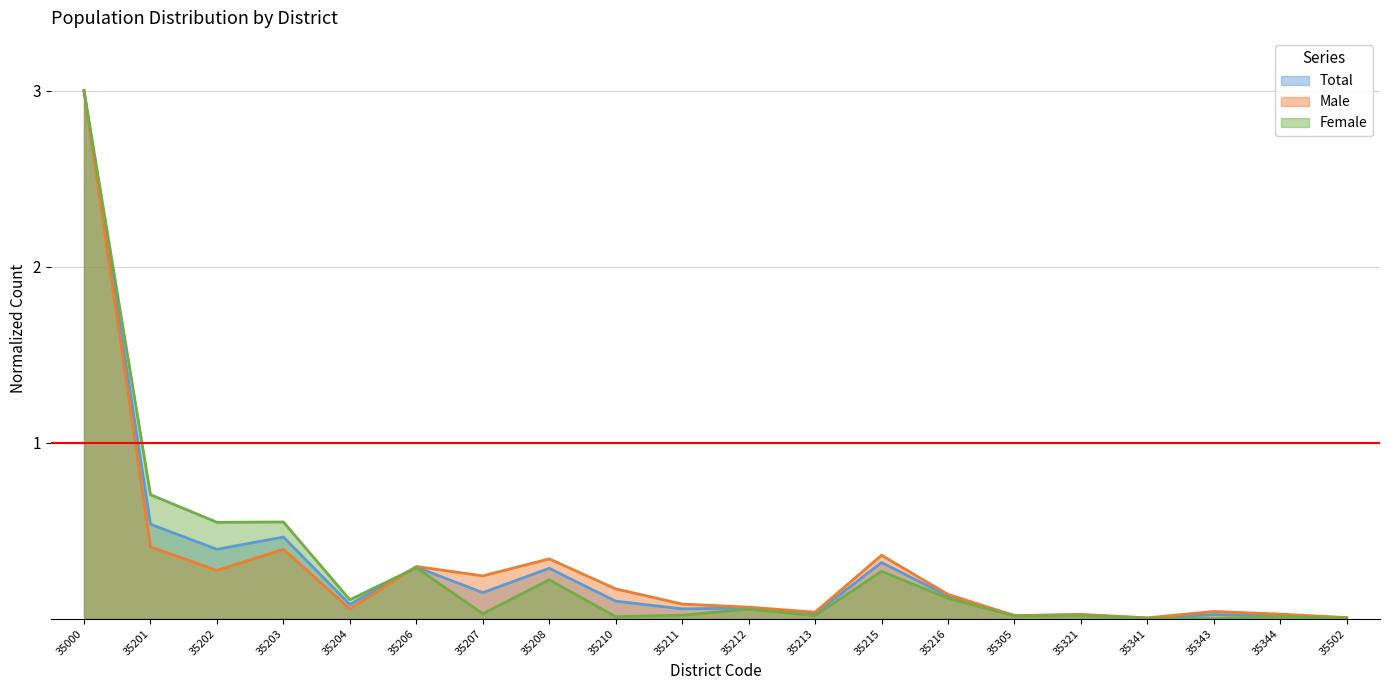

Reading left to right, extract all data points from this chart.

Total: 35000=3.0	35201=0.5	35202=0.4	35203=0.5	35204=0.1	35206=0.3	35207=0.1	35208=0.3	35210=0.1	35211=0.1	35212=0.1	35213=0.0	35215=0.3	35216=0.1	35305=0.0	35321=0.0	35341=0.0	35343=0.0	35344=0.0	35502=0.0
Male: 35000=3.0	35201=0.4	35202=0.3	35203=0.4	35204=0.1	35206=0.3	35207=0.2	35208=0.3	35210=0.2	35211=0.1	35212=0.1	35213=0.0	35215=0.4	35216=0.1	35305=0.0	35321=0.0	35341=0.0	35343=0.0	35344=0.0	35502=0.0
Female: 35000=3.0	35201=0.7	35202=0.5	35203=0.6	35204=0.1	35206=0.3	35207=0.0	35208=0.2	35210=0.0	35211=0.0	35212=0.1	35213=0.0	35215=0.3	35216=0.1	35305=0.0	35321=0.0	35341=0.0	35343=0.0	35344=0.0	35502=0.0